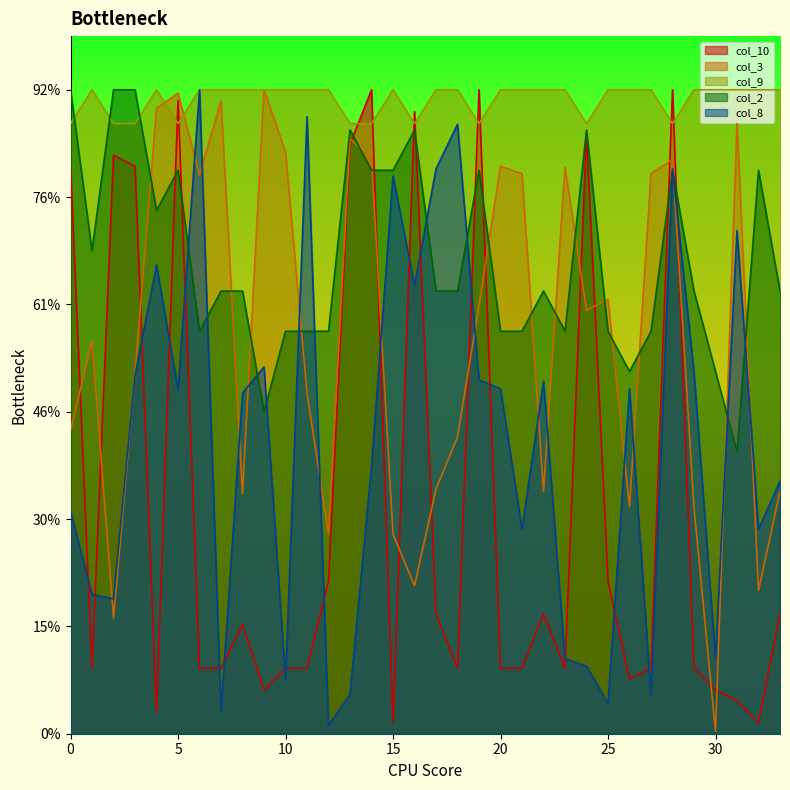

Read the col_3 value at 29.

21.1